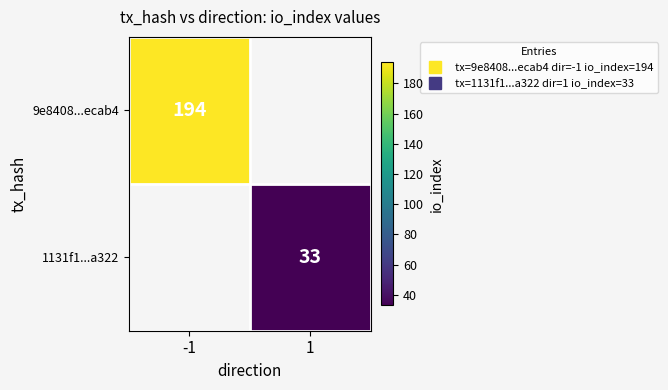

What is the approximate value of 1131f1...a322 at 1?

33.0